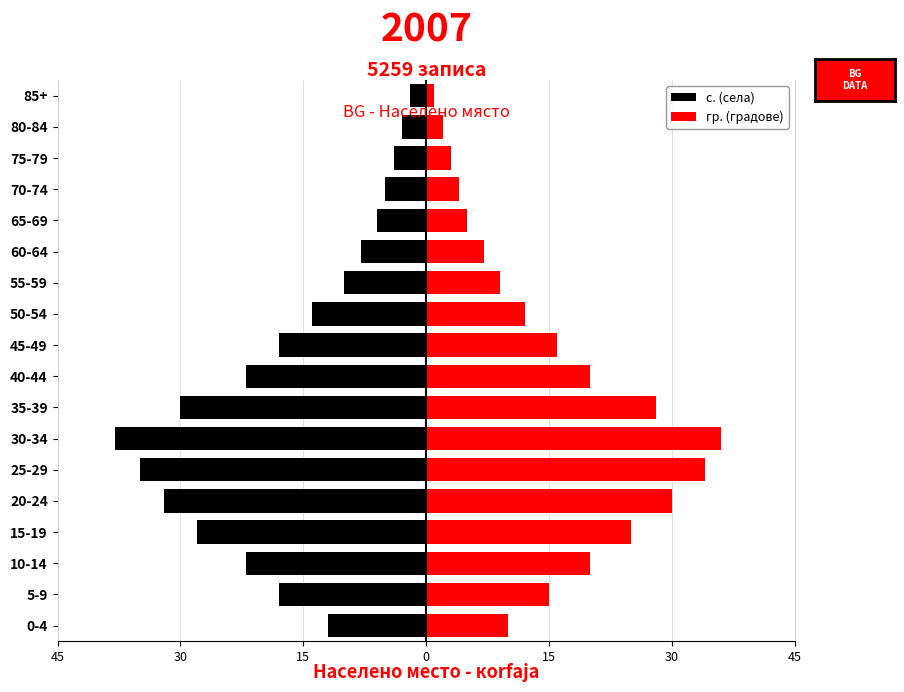

How many values in the гр. (градове) series exceed 15?

8